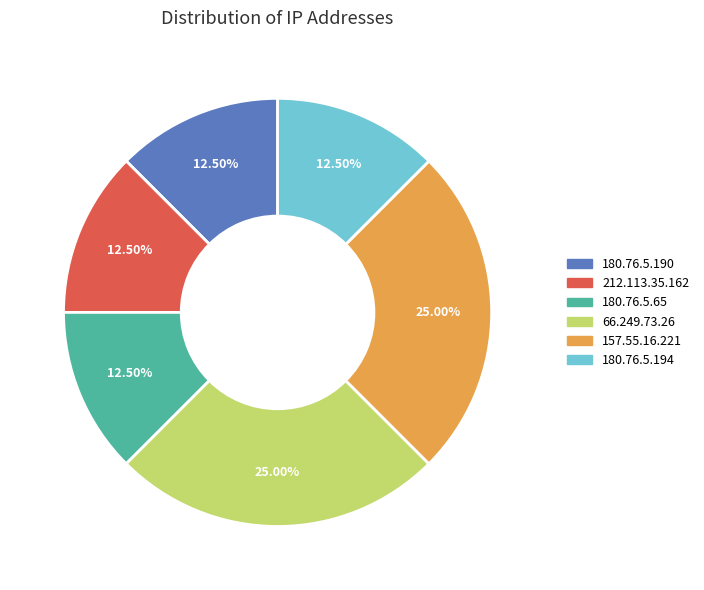

Approximately how many times larger is the value at 157.55.16.221 compared to 180.76.5.194?

2.0